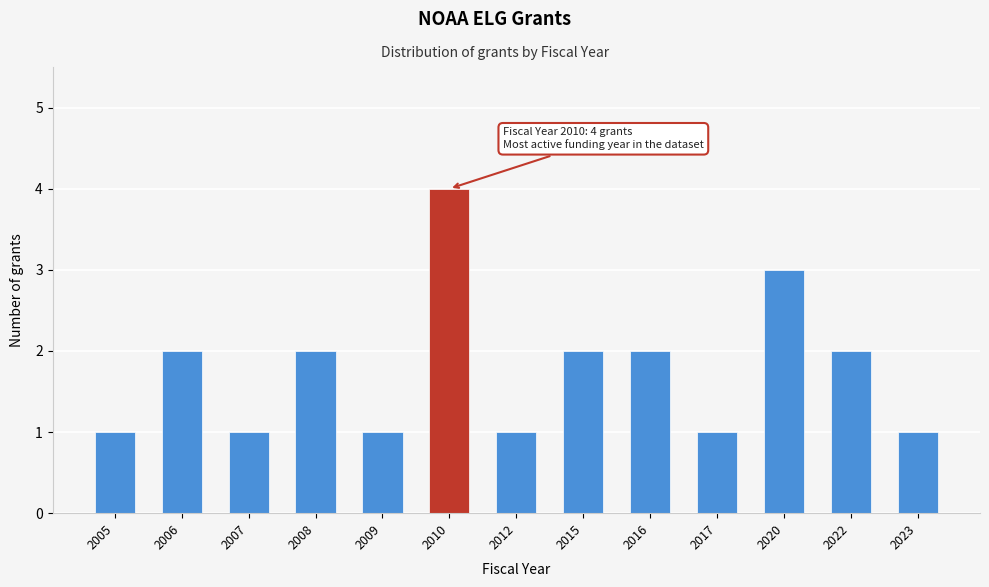

Reading right to left, extract all data points from this chart.

2023=1	2022=2	2020=3	2017=1	2016=2	2015=2	2012=1	2010=4	2009=1	2008=2	2007=1	2006=2	2005=1